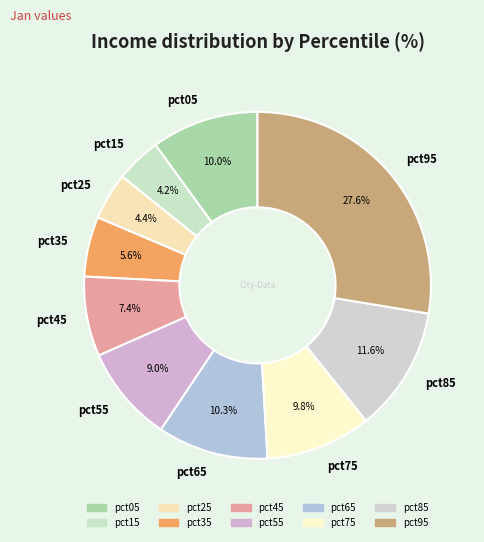

Is it true that pct65 is 10% of the pie?

True